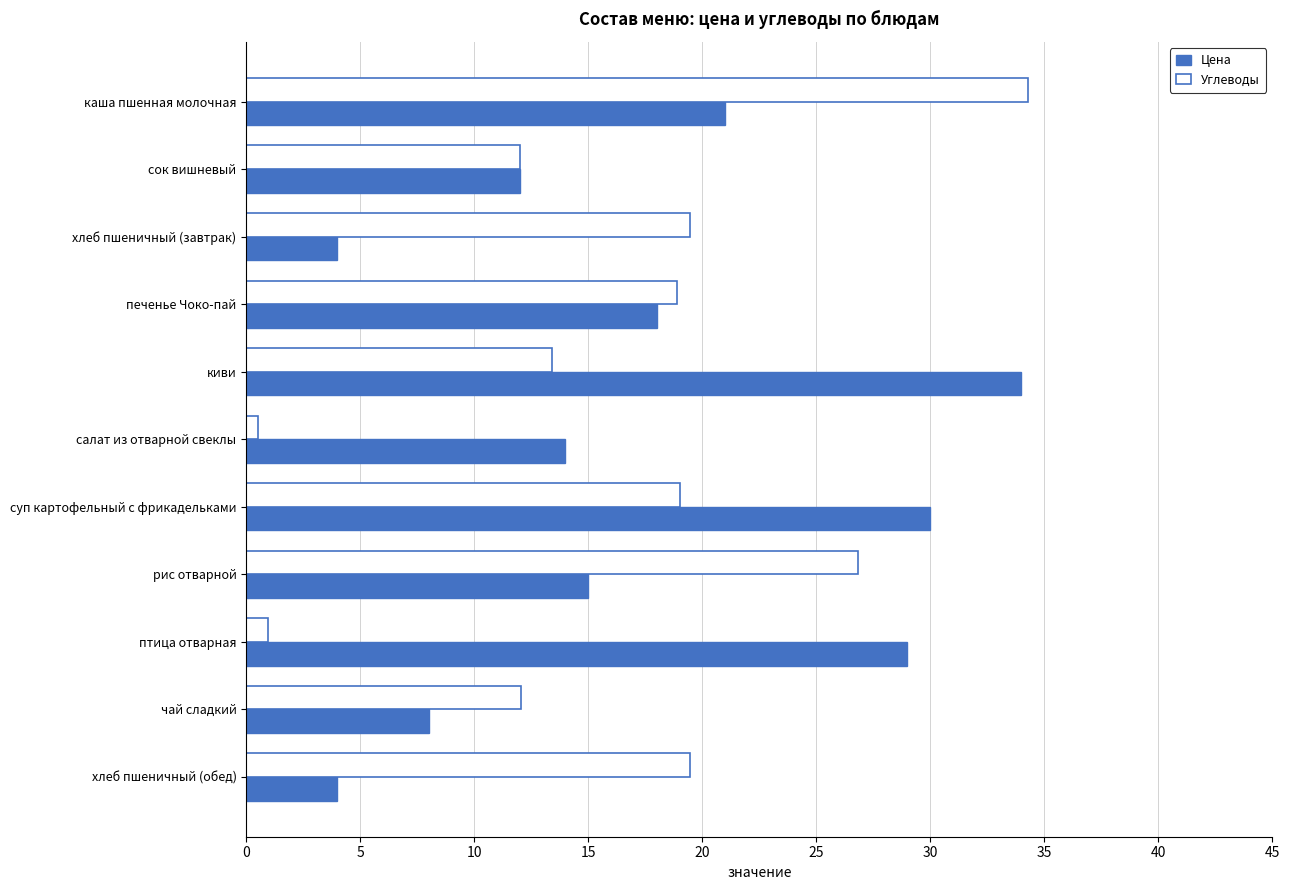

What value does the Углеводы series have at хлеб пшеничный (обед)?

19.5